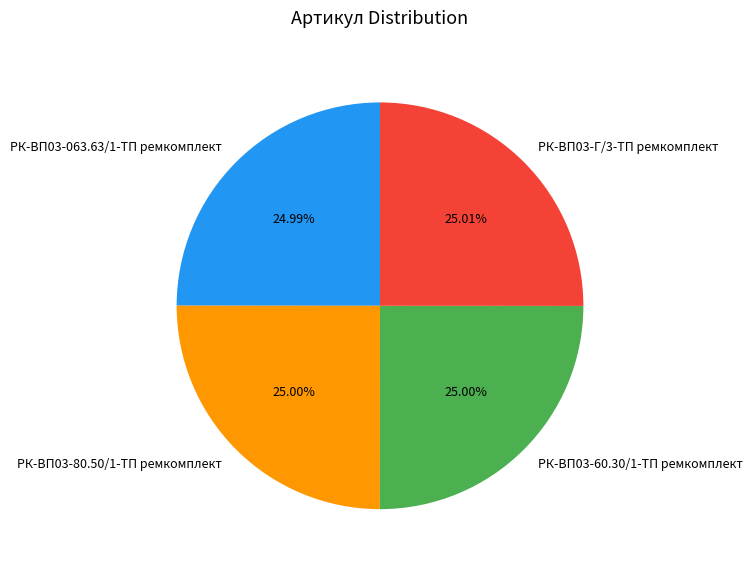

What is the ratio of the value at РК-ВП03-Г/3-ТП ремкомплект to the value at РК-ВП03-80.50/1-ТП ремкомплект?

1.0